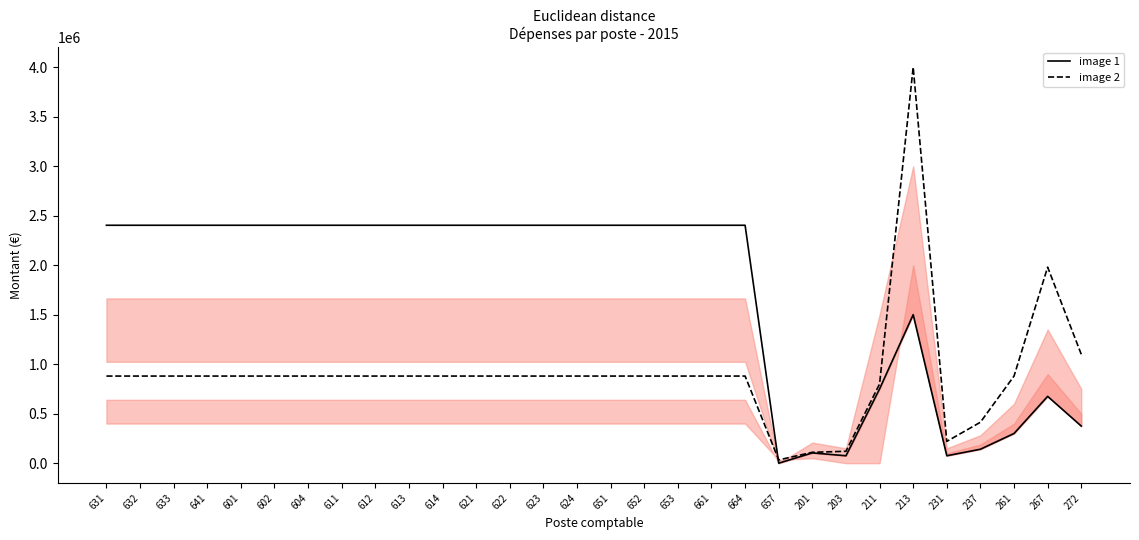

The image 2 series shows 441407 at 602. True or false?

False